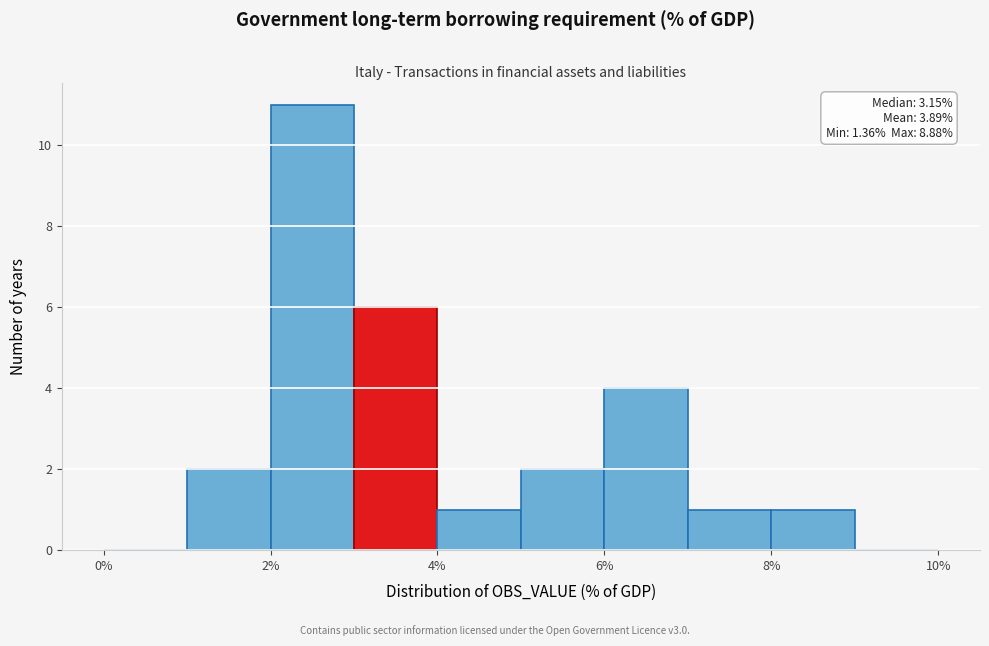

Which range on the x-axis has the tallest bar?

2 to 3